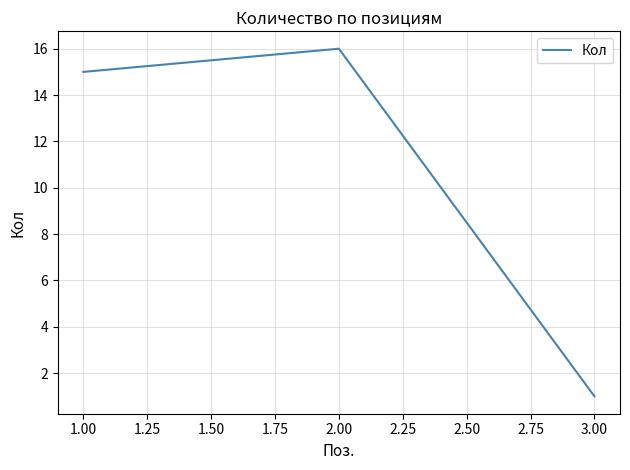

Rank the categories by value from lowest to highest.

3.00, 1.00, 2.00